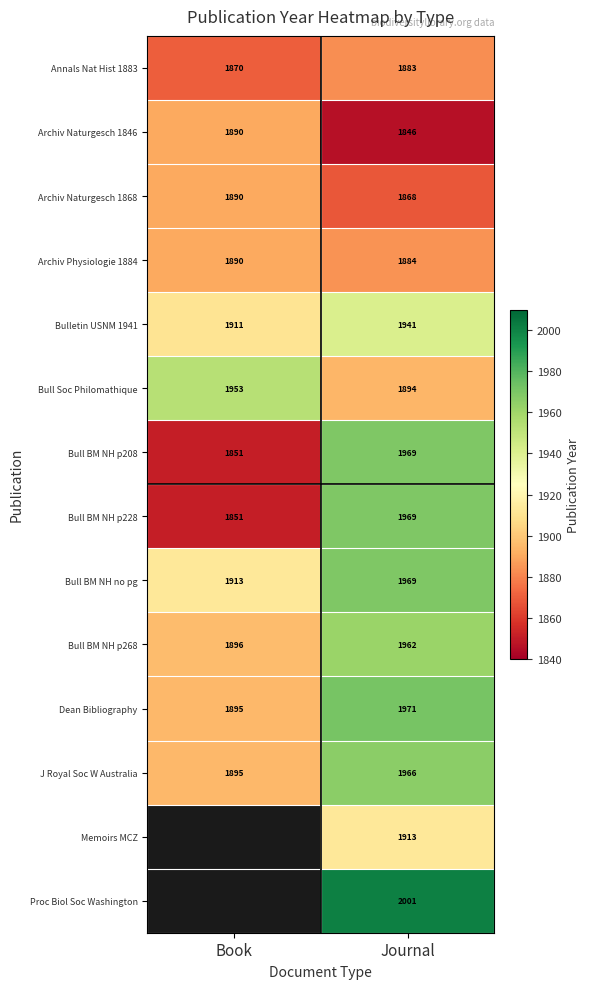

Which category has the highest value across all series?

Journal